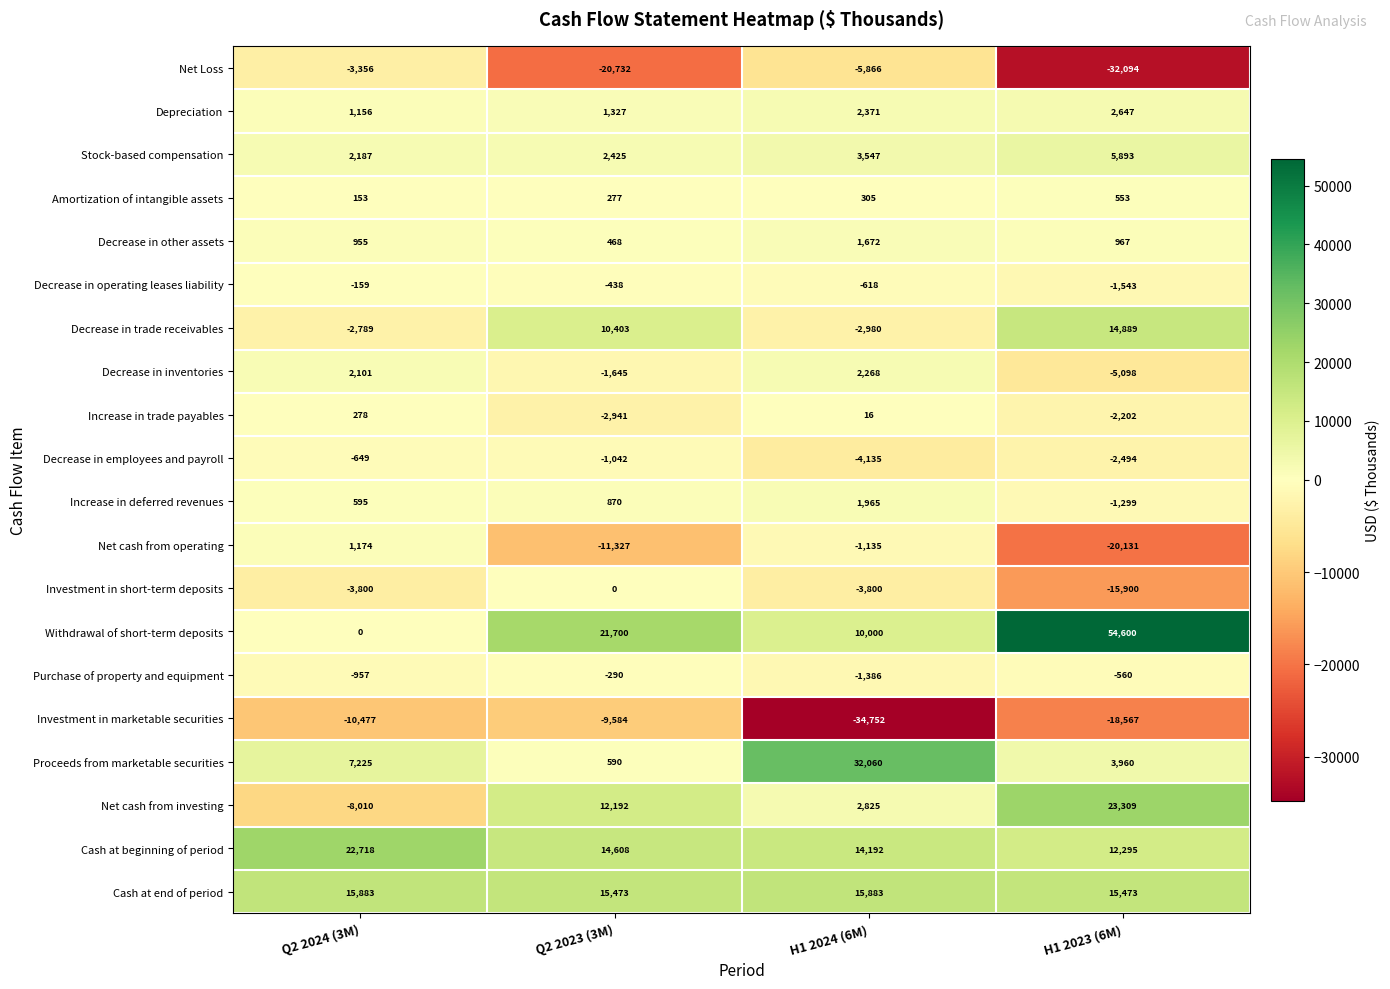

What is the sum of all Cash at end of period values?

62712